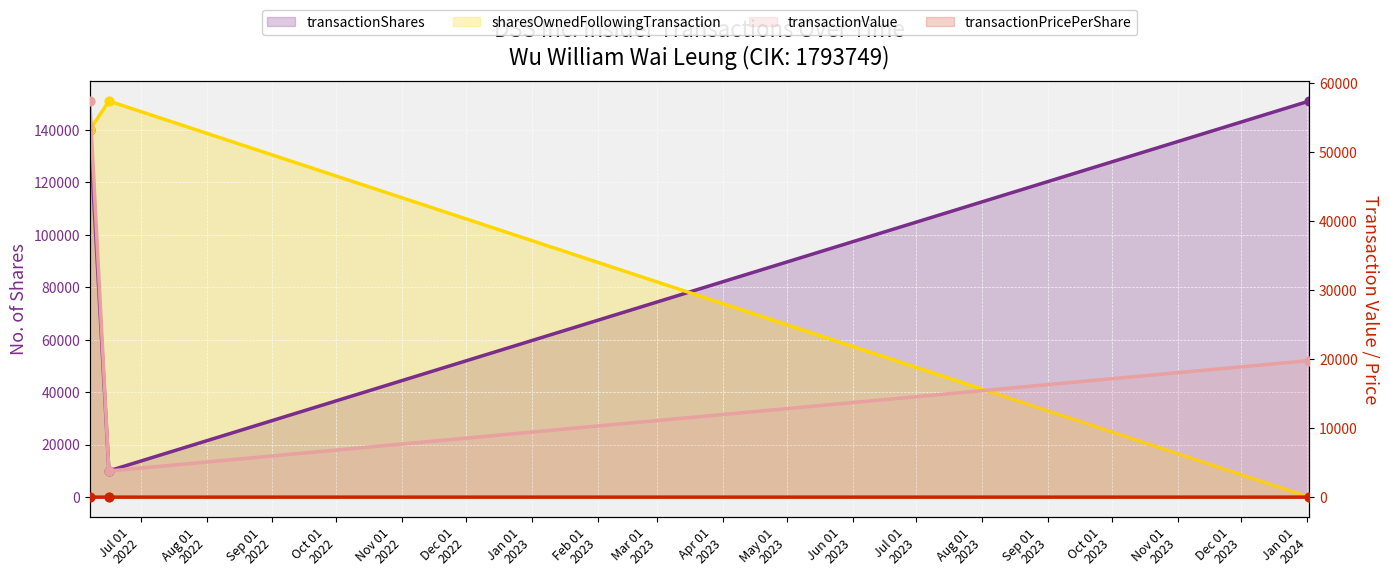

At which category is the sum across all series the highest?

2022-06-07